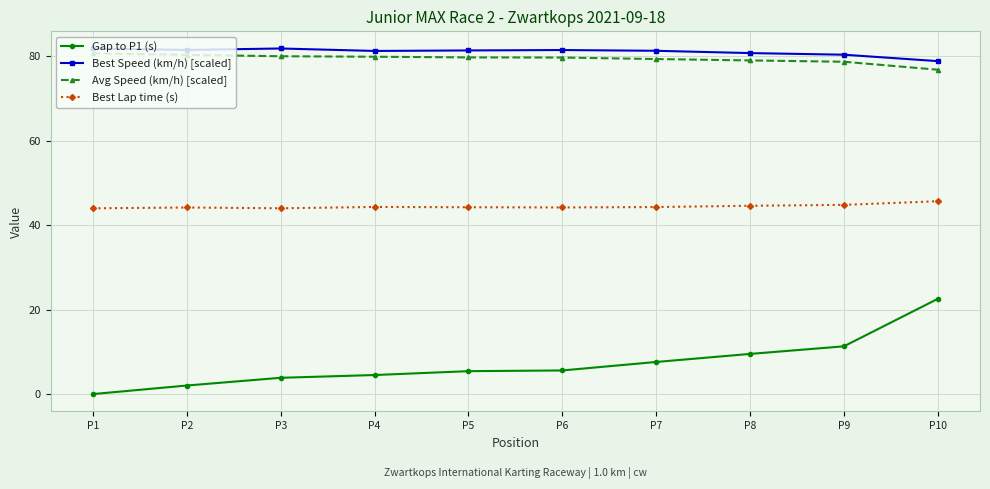

Is the value of Gap to P1 (s) at P10 greater than the value of Best Lap time (s) at P4?

No